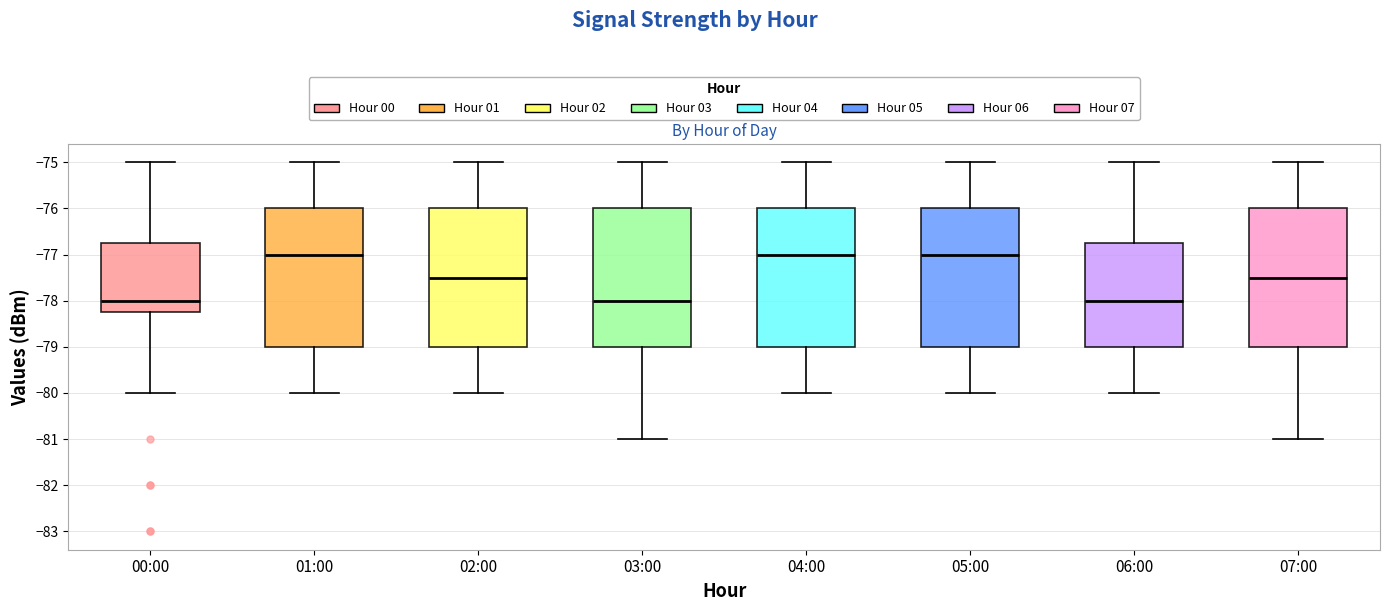

Reading left to right, transcribe this box plot: for each box, give where its median line is, the range the box spans, and where its two whiskers end, as read against the y-axis. The values are not printed on the chart, so give them approximately, as read against the axis.

00:00: median -78.0, box -78.2 to -76.7, whiskers -80.0 to -75.0
01:00: median -77.0, box -79.0 to -76.0, whiskers -80.0 to -75.0
02:00: median -77.5, box -79.0 to -76.0, whiskers -80.0 to -75.0
03:00: median -78.0, box -79.0 to -76.0, whiskers -81.0 to -75.0
04:00: median -77.0, box -79.0 to -76.0, whiskers -80.0 to -75.0
05:00: median -77.0, box -79.0 to -76.0, whiskers -80.0 to -75.0
06:00: median -78.0, box -79.0 to -76.7, whiskers -80.0 to -75.0
07:00: median -77.5, box -79.0 to -76.0, whiskers -81.0 to -75.0